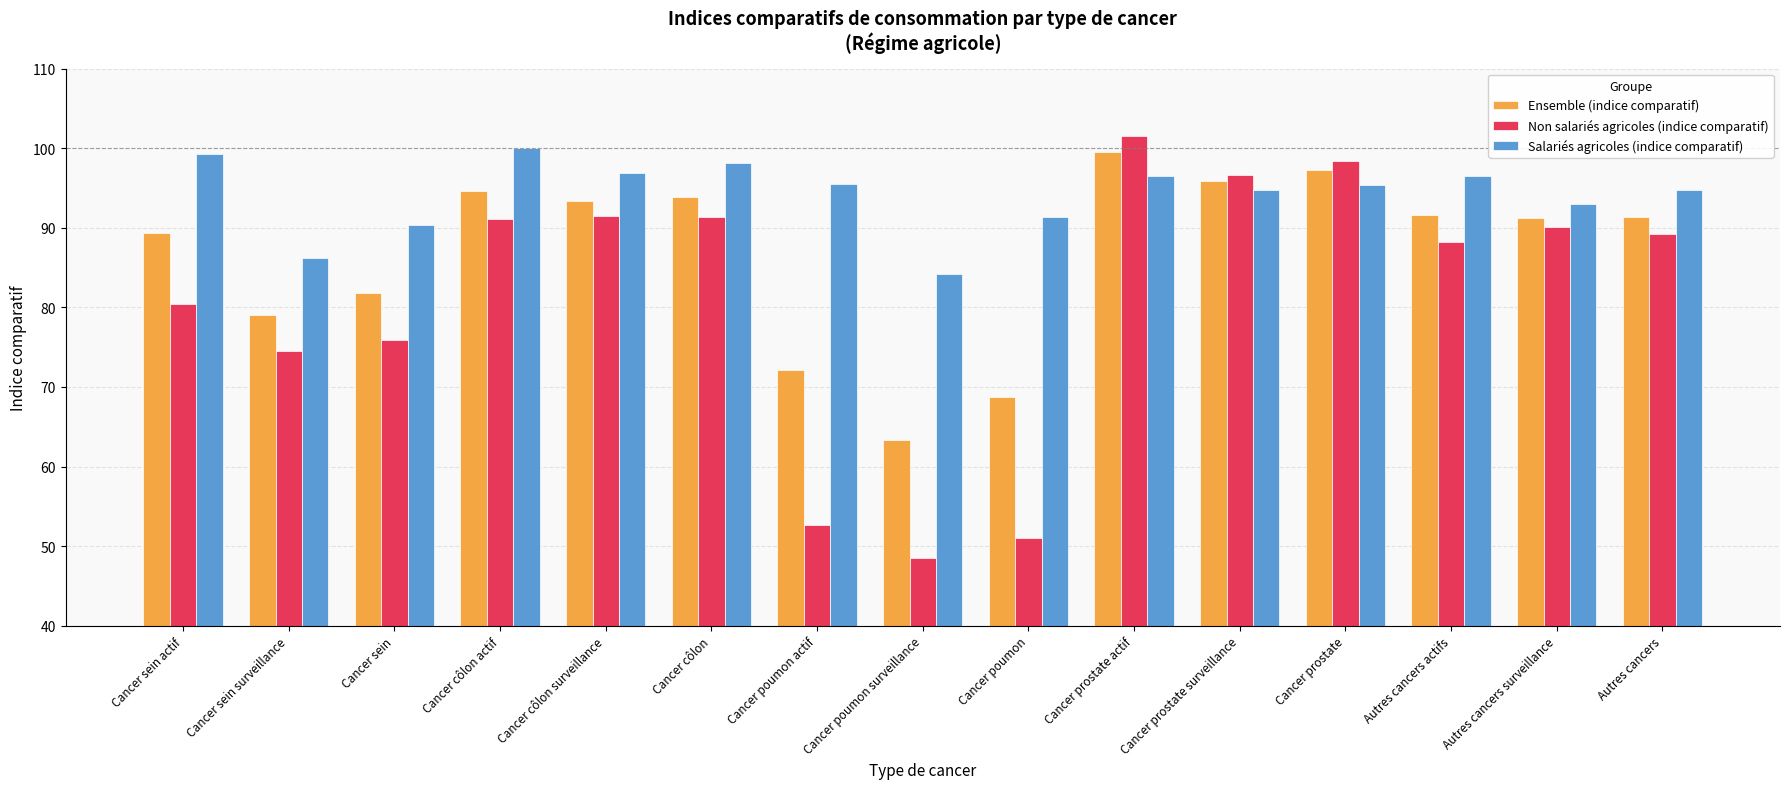

Does the chart contain any negative values?

No